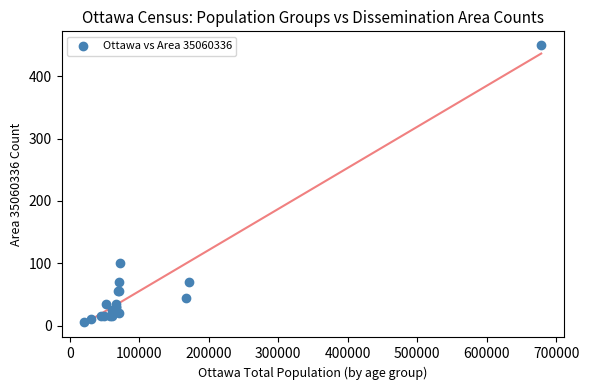

What Y value in the scatter plot is closest to 227?

100